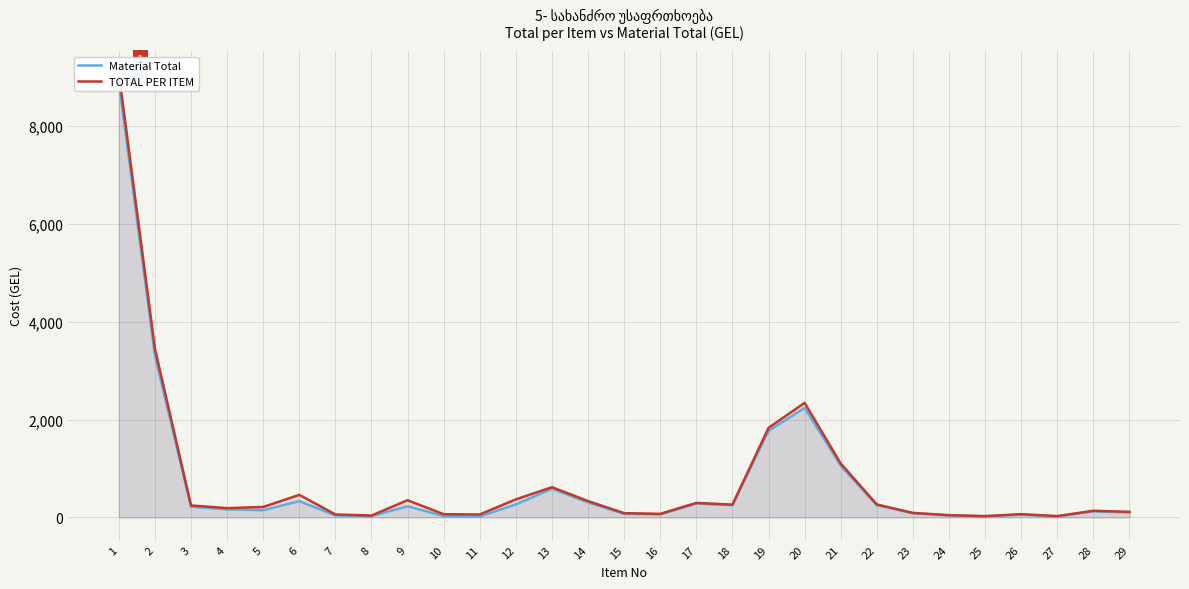

At which category does TOTAL PER ITEM reach its first local peak?

6